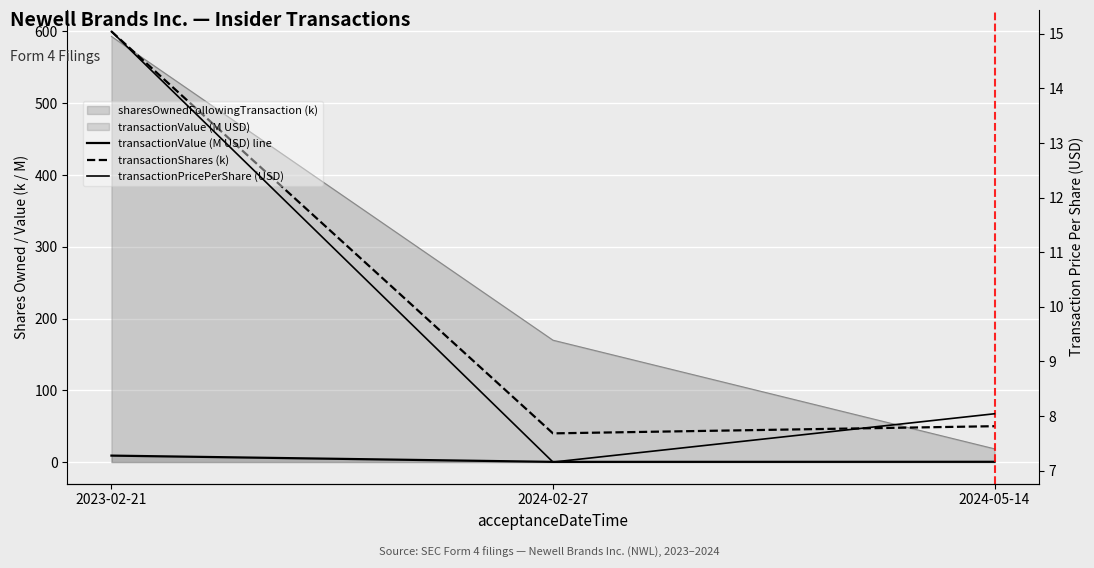

What is the sum of the transactionPricePerShare (USD) values at 2023-02-21 and 2024-05-14?

23.1